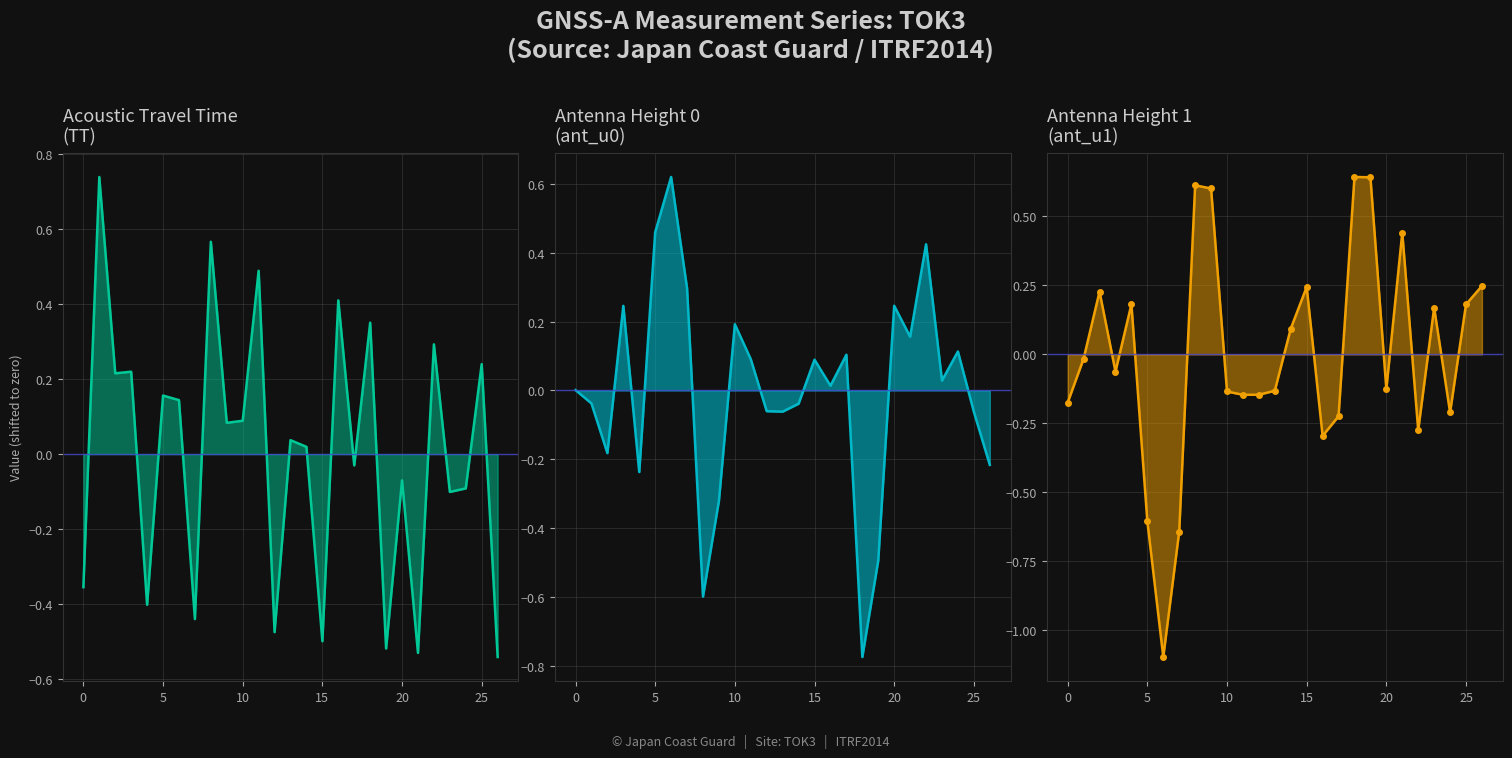

What is the label of the 22nd point from the left?

21